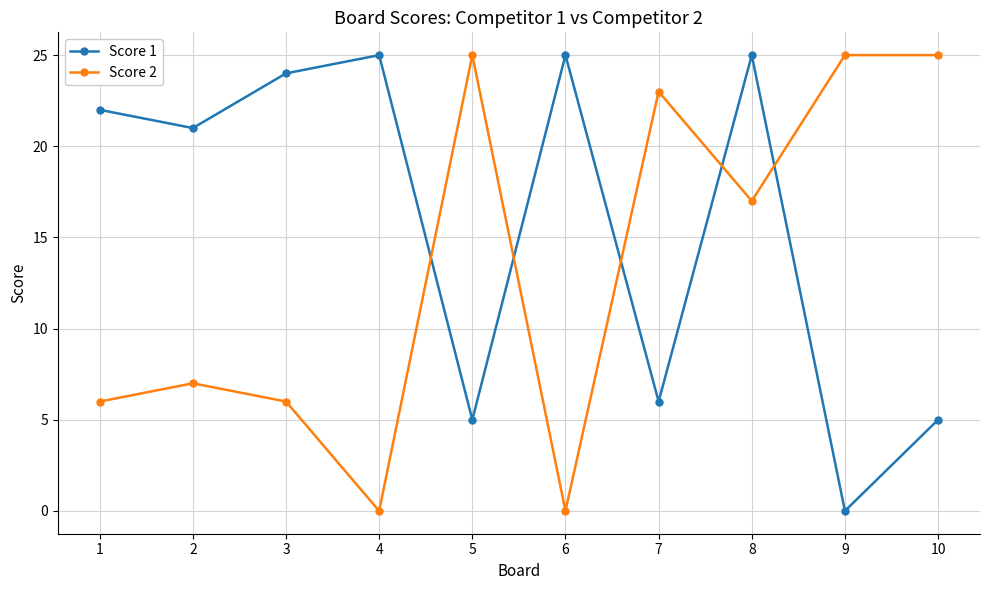

How many categories are shown in the chart?

10